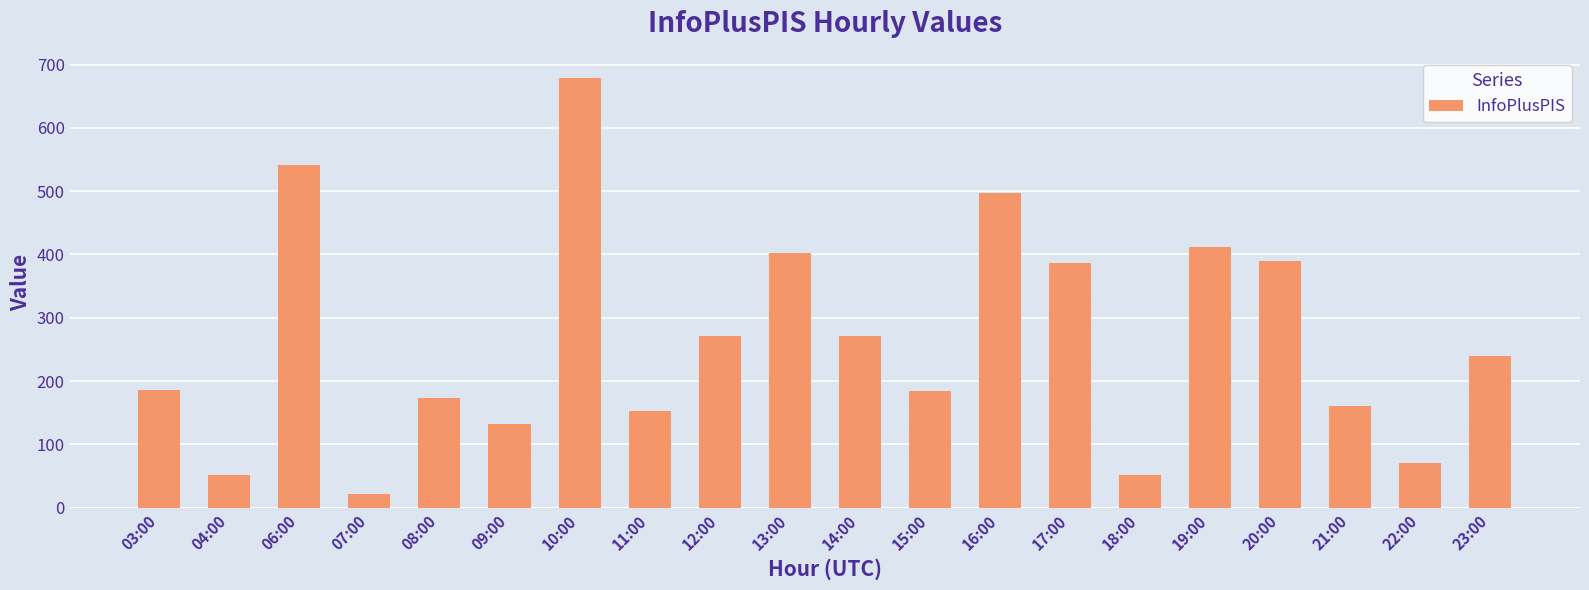

True or false: the data shows 41 at 21:00.

False